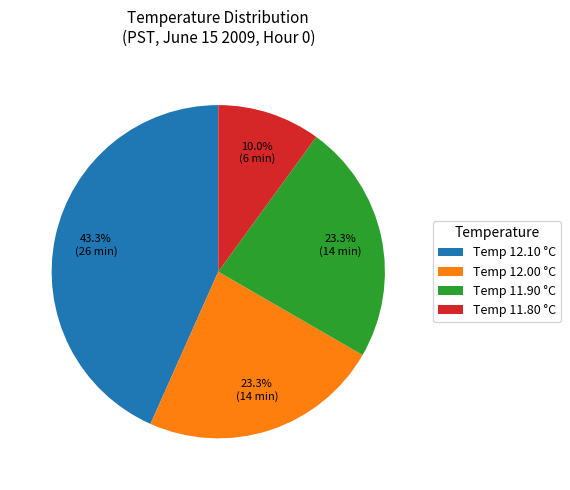

What is the ratio of the value at Temp 12.00 °C to the value at Temp 11.80 °C?

2.3